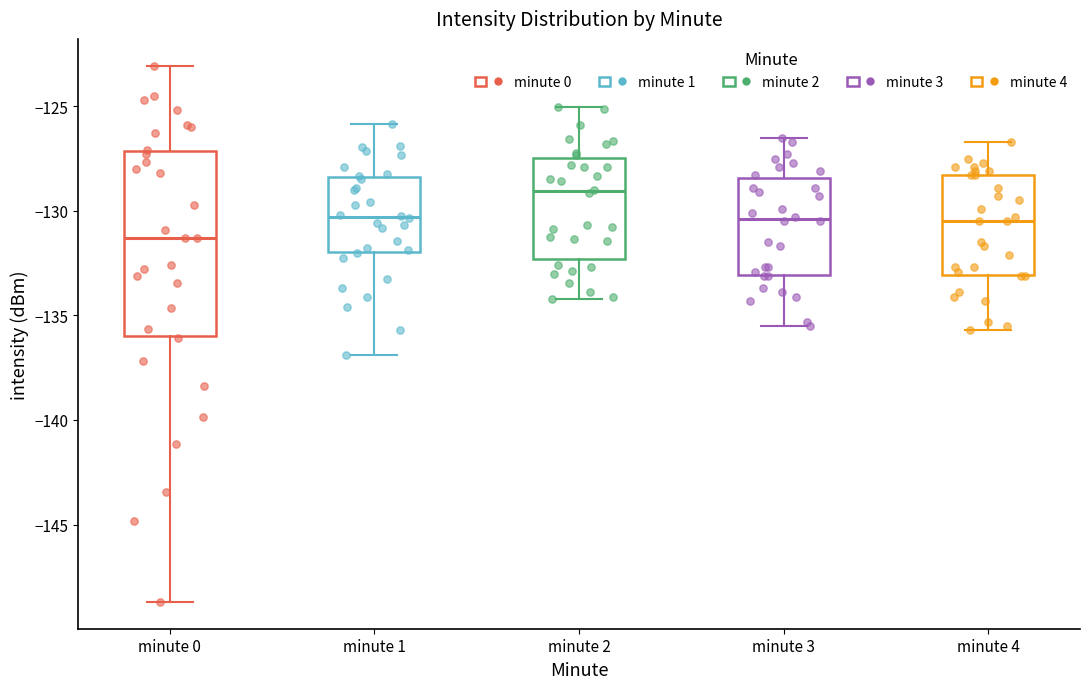

Reading left to right, read every box against the y-axis: the position of its median line, the range the box covers, and the ends of its whiskers. The values are not printed on the chart, so give them approximately, as read against the axis.

minute 0: median -131.5, box -136.0 to -127.0, whiskers -148.5 to -123.0
minute 1: median -130.5, box -132.0 to -128.5, whiskers -137.0 to -126.0
minute 2: median -129.0, box -132.5 to -127.5, whiskers -134.0 to -125.0
minute 3: median -130.5, box -133.0 to -128.5, whiskers -135.5 to -126.5
minute 4: median -130.5, box -133.0 to -128.5, whiskers -135.5 to -126.5